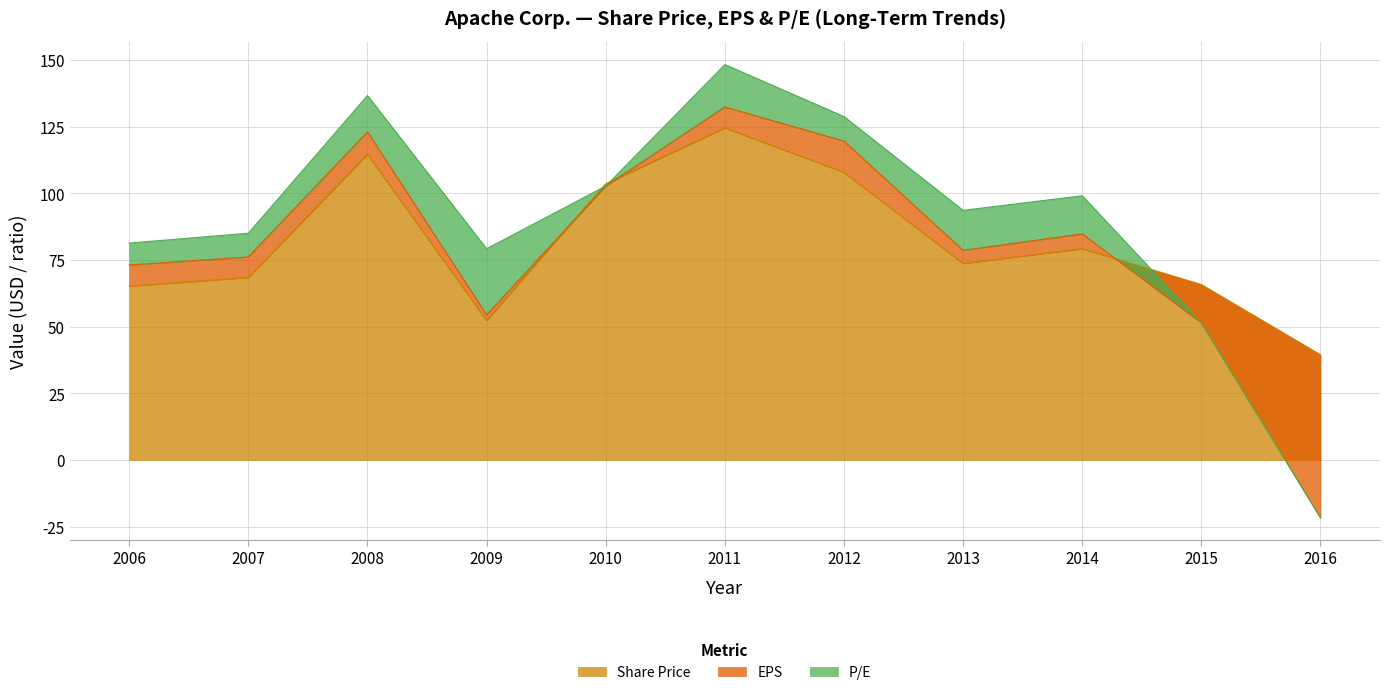

Which series has the widest spread of values?

Share Price